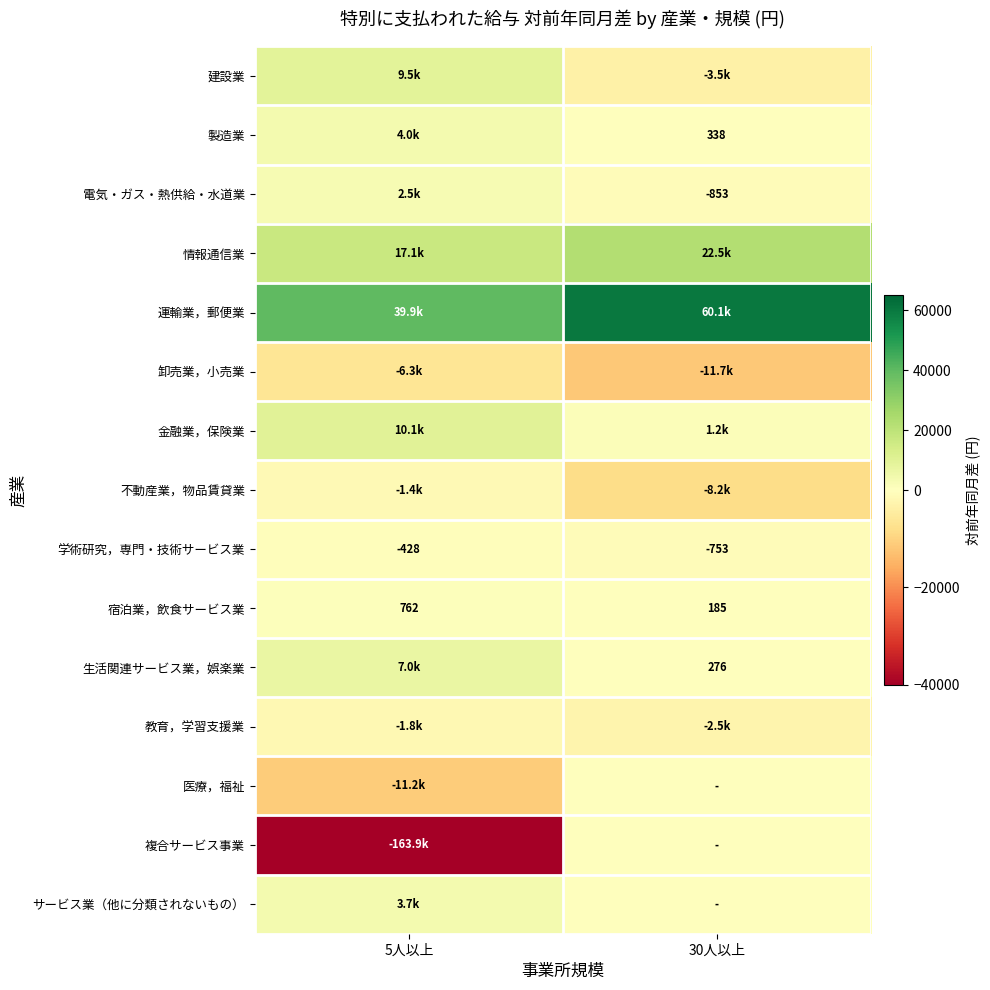

Between 30人以上 and 5人以上, which is larger?

5人以上